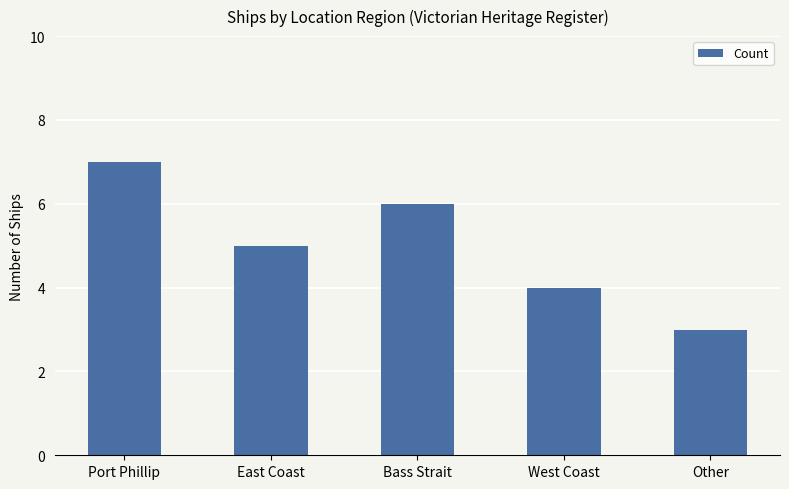

List the labels in order of value, largest first.

Port Phillip, Bass Strait, East Coast, West Coast, Other